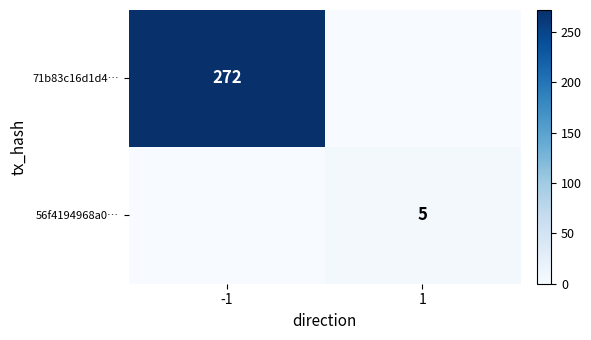

What is the difference between the highest and lowest values at 1?

5